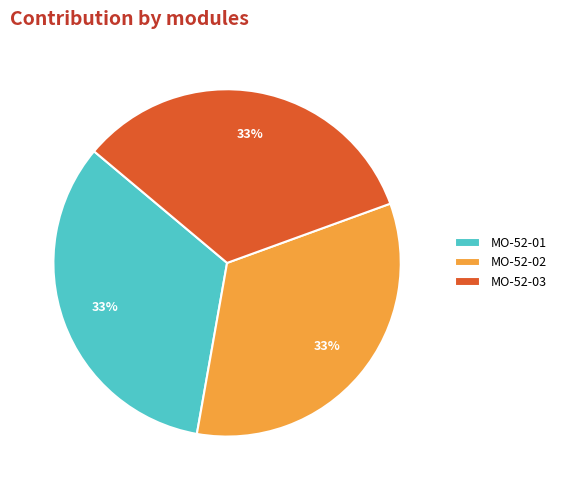

Is the sum of MO-52-01 and MO-52-02 greater than half?

Yes